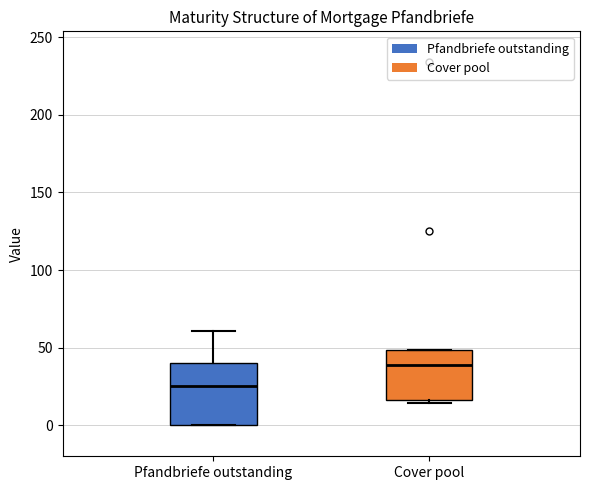

Comparing the boxes themselves (not the whiskers), which one is the tallest?

Pfandbriefe outstanding